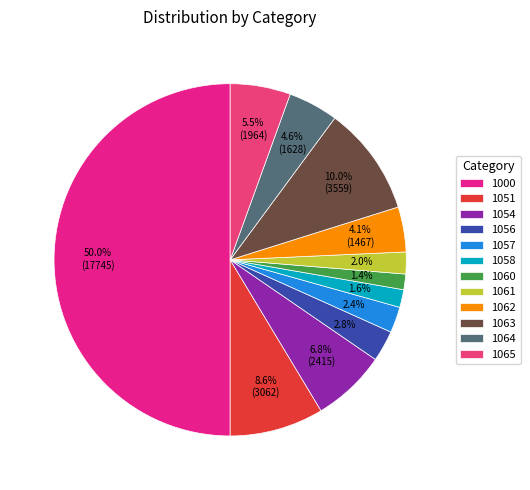

To the nearest percent, what is the combined percentage of 1056 and 1062?

7%